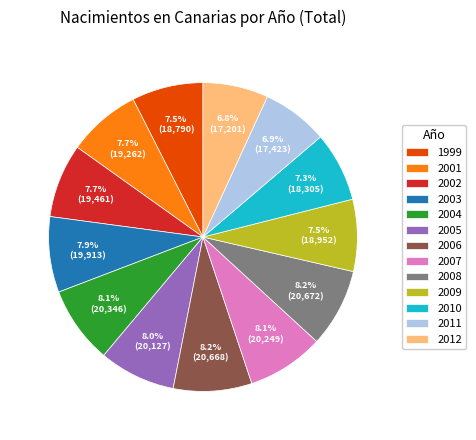

What portion of the pie excludes 2008?

91.8%